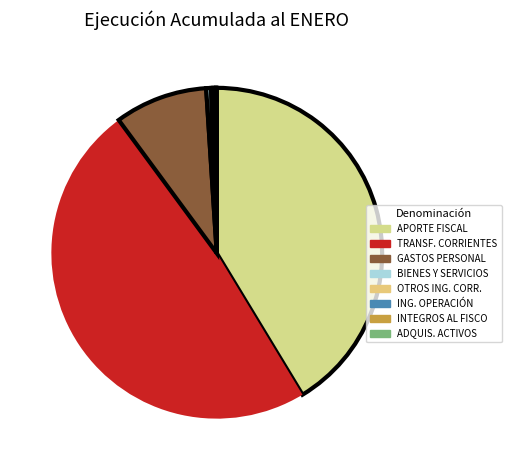

How many slices are in this pie chart?

8